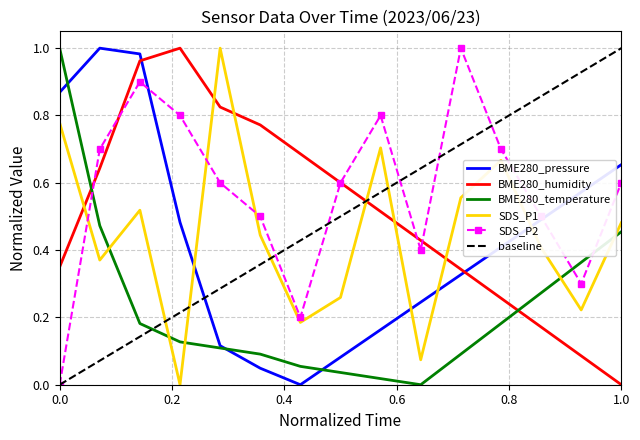

What is the approximate value of BME280_temperature at 01:53?

0.1